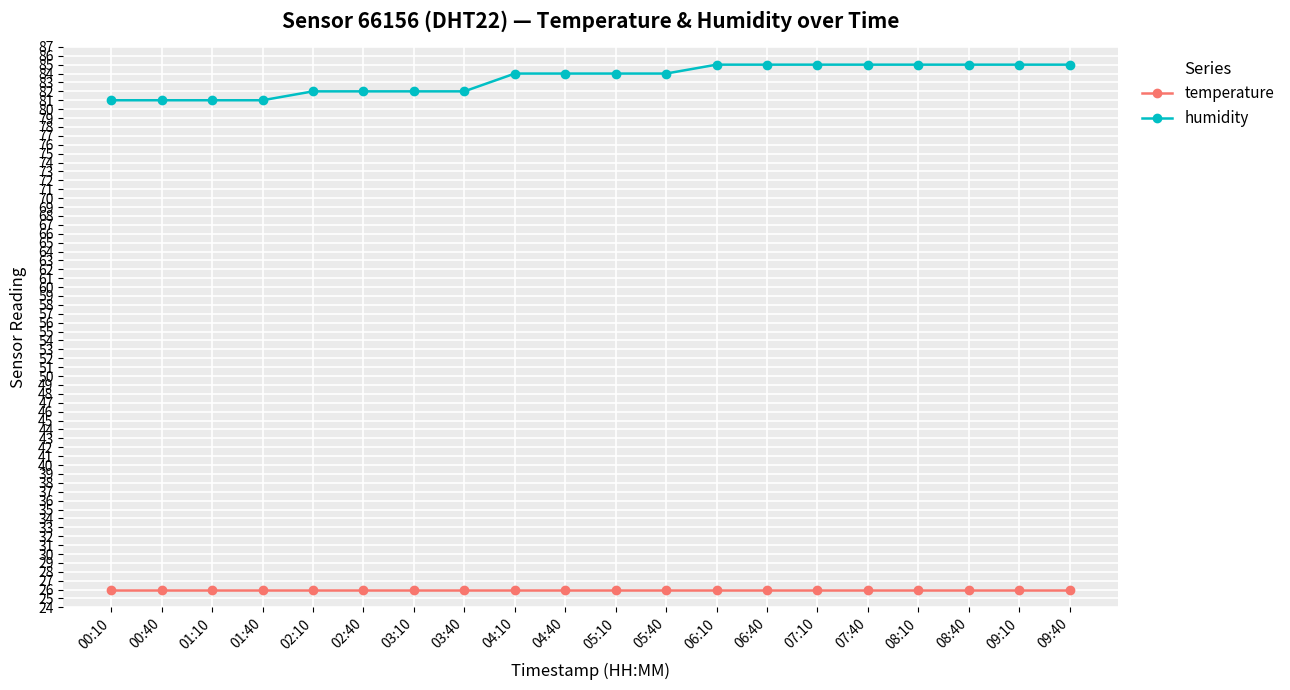

Does the chart display data point markers on the line(s)?

Yes